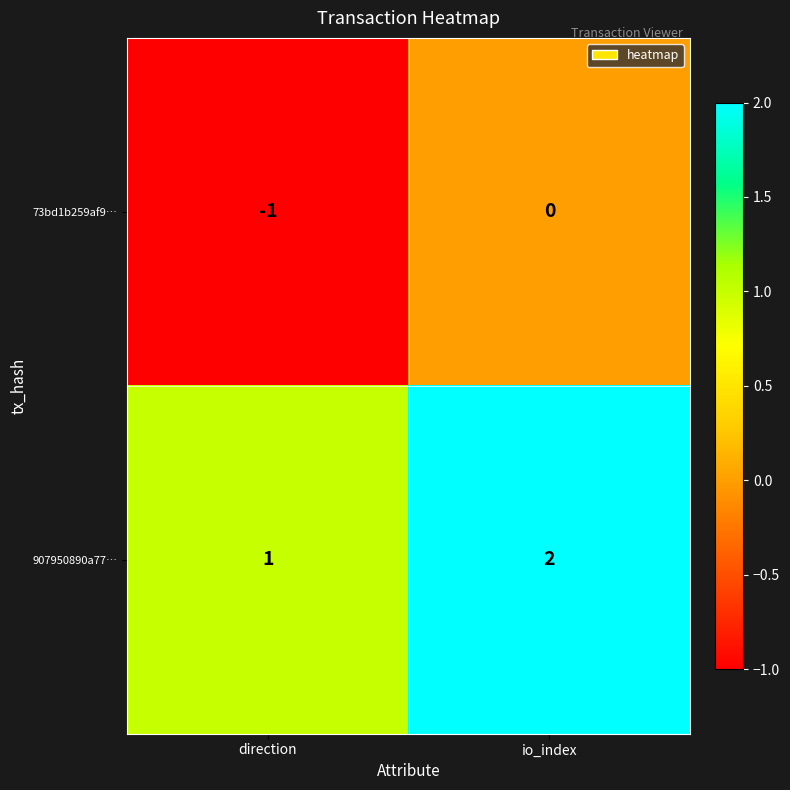

Count the number of data series in this chart.

2